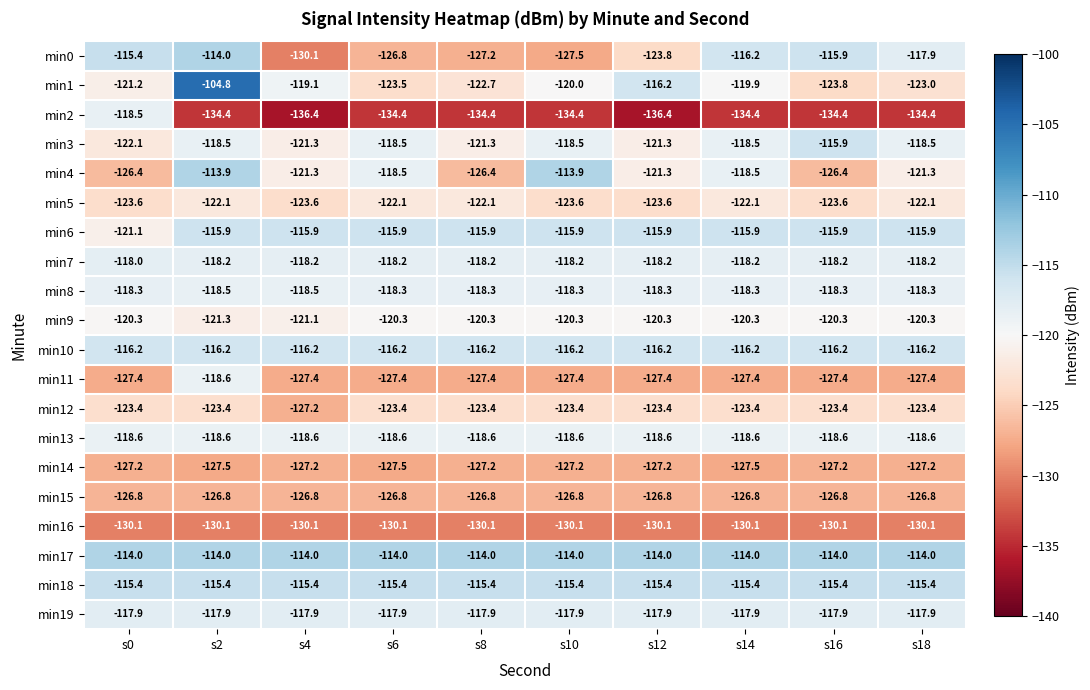

Which series has the widest spread of values?

min1